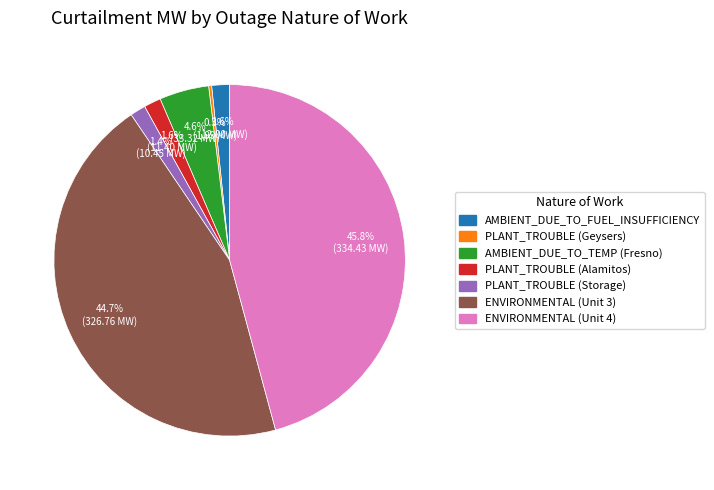

To the nearest percent, what percentage of the pie is ENVIRONMENTAL (Unit 4)?

46%